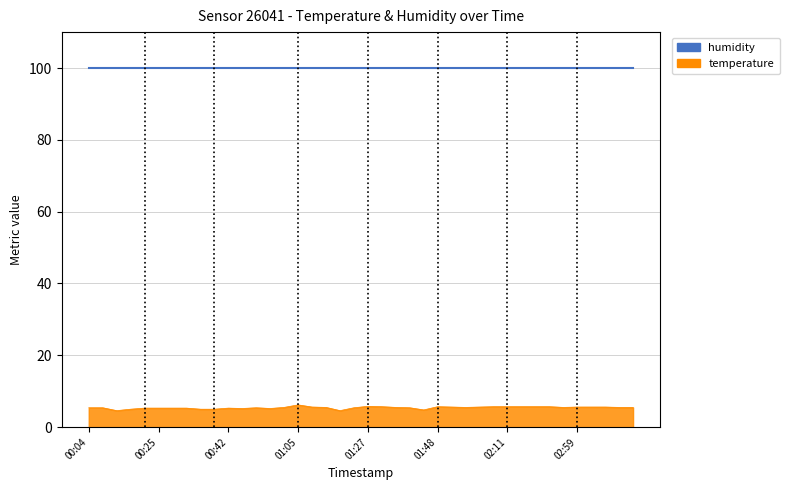

Which has a higher value, 02:14 or 00:04?

02:14